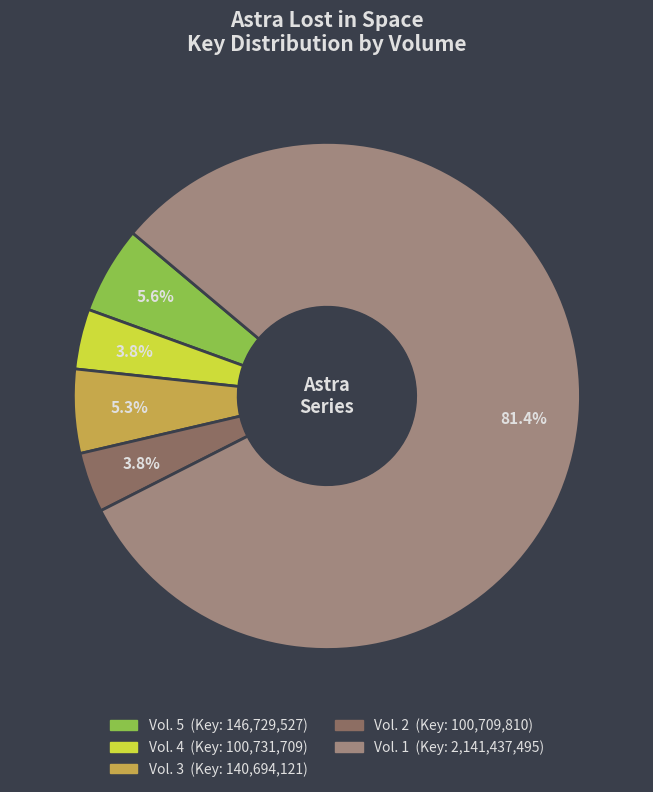

What is the largest slice in the pie chart?

Vol. 1